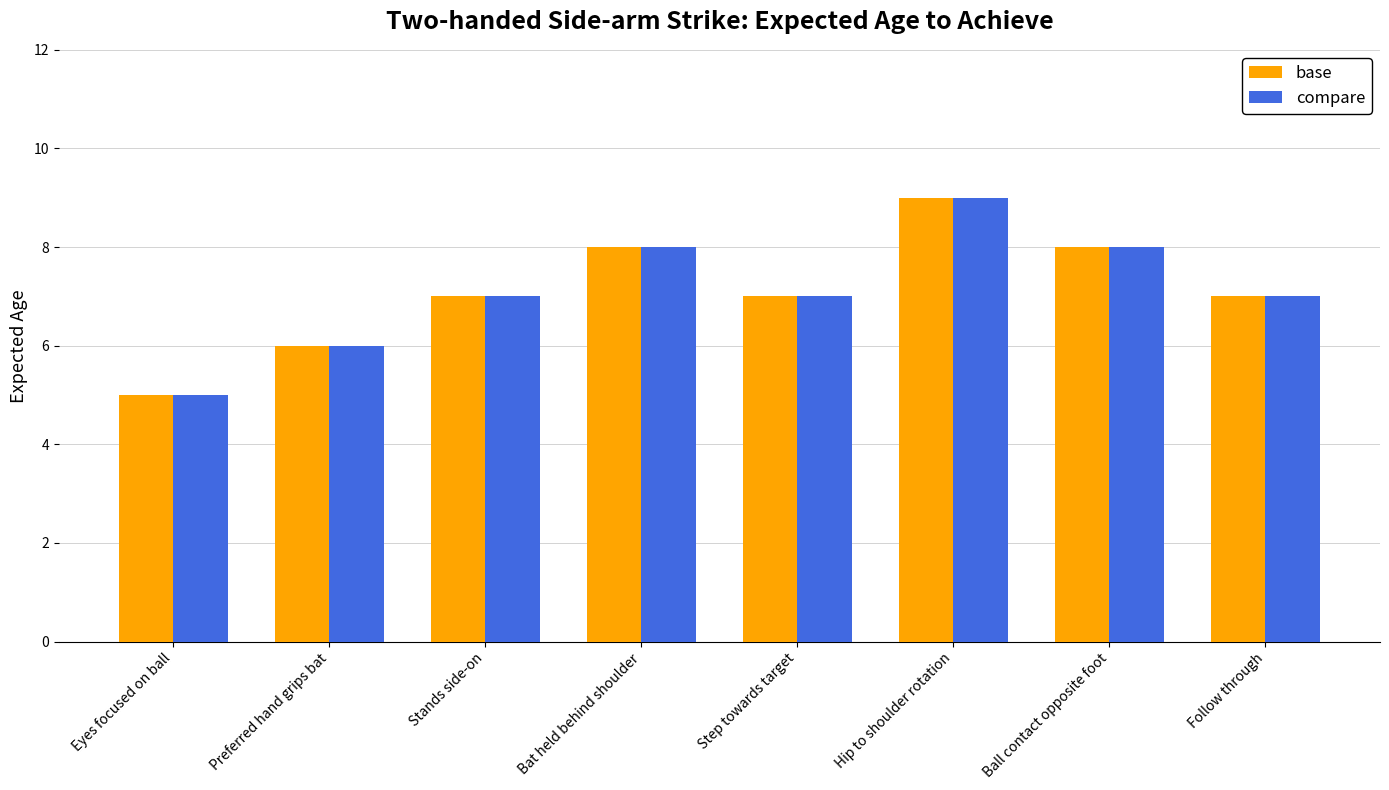

How many groups of bars are there?

8